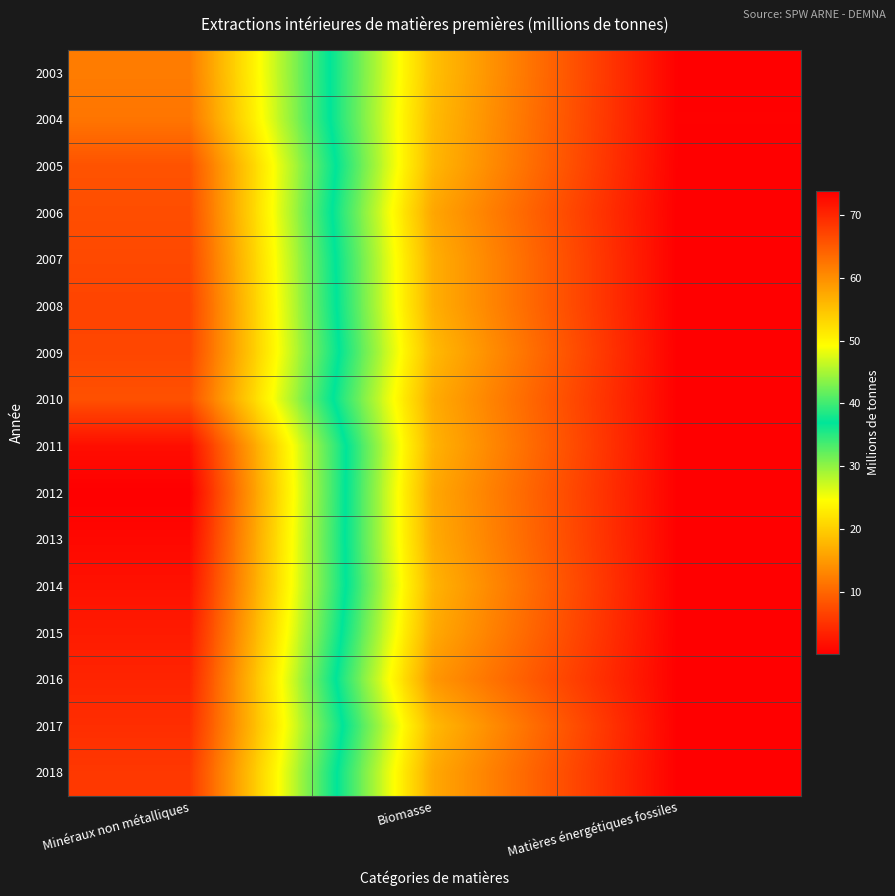

Between Minéraux non métalliques and Matières énergétiques fossiles, which is larger?

Minéraux non métalliques